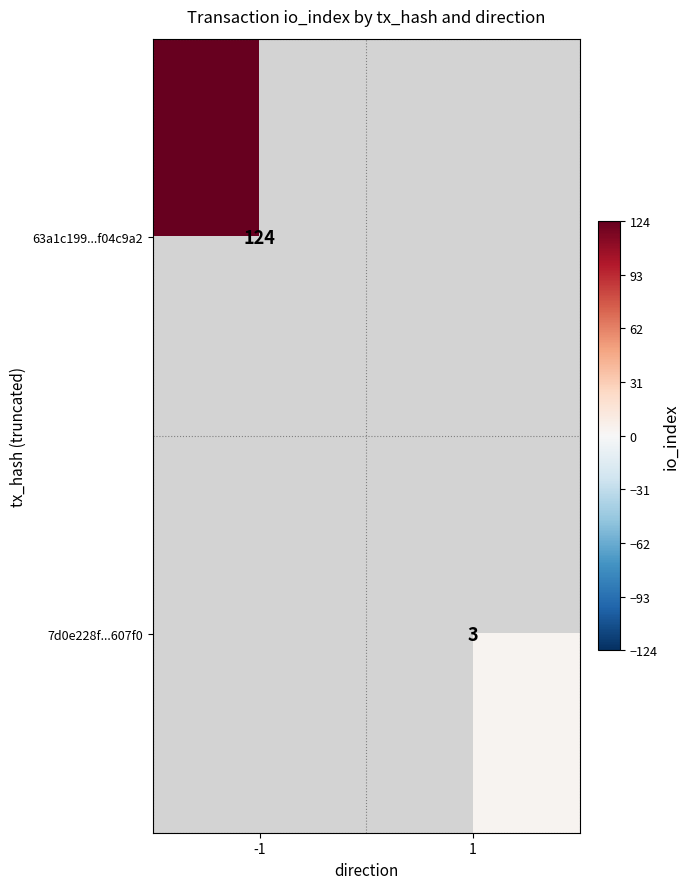

The value of 63a1c199...f04c9a2 at -1 is 28. True or false?

False